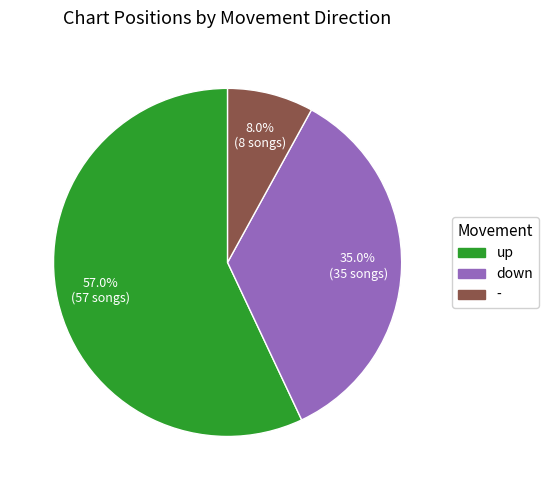

Rank the categories by value from highest to lowest.

up, down, -